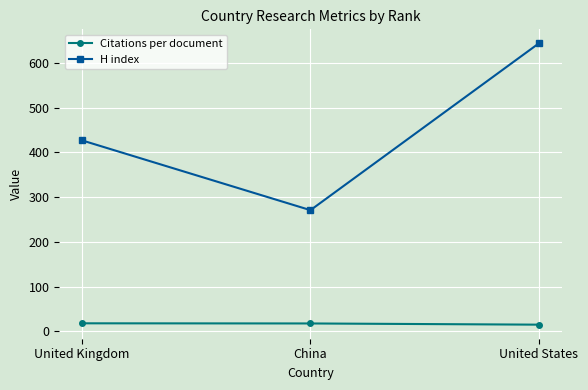

True or false: Citations per document has a value of 17.6 at China.

True